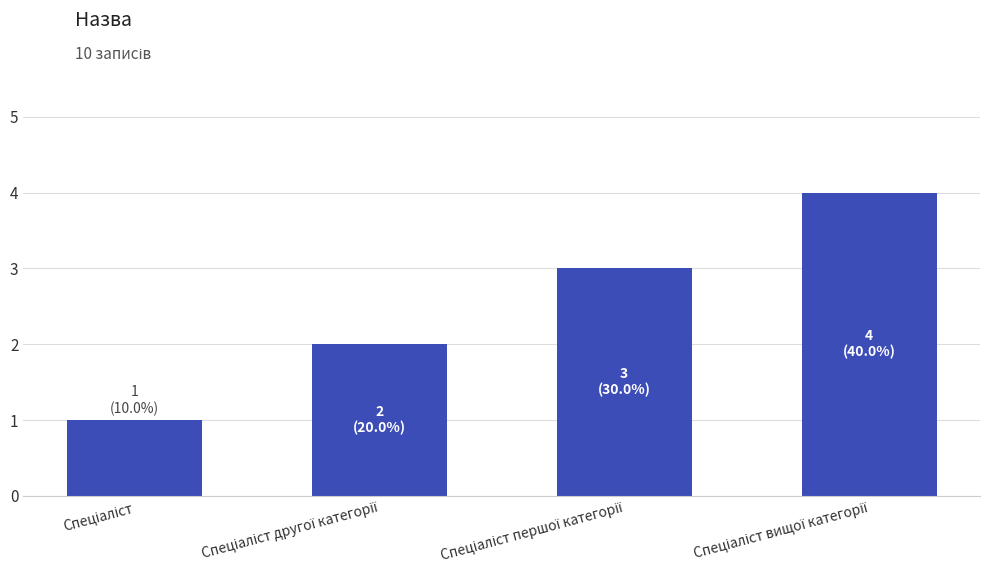

How many values are between 2 and 4?

3